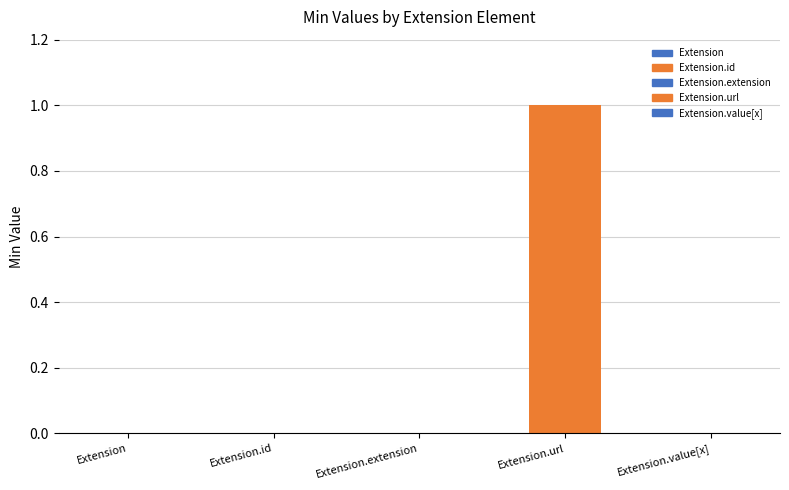

Are the bars horizontal?

No